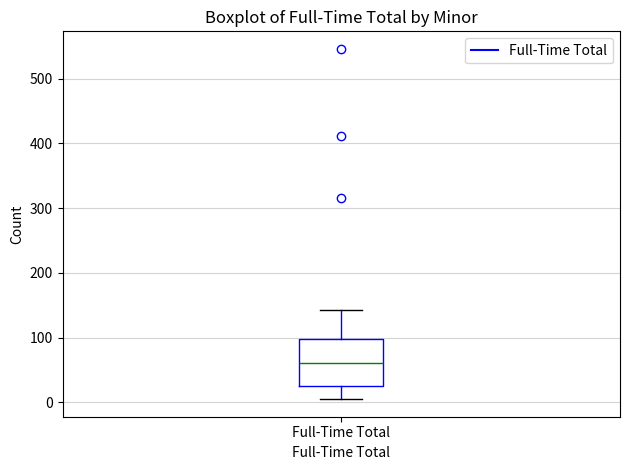

Transcribe this box plot: give where the median line is, the range the box spans, and where the two whiskers end, as read against the y-axis. The values are not printed on the chart, so give them approximately, as read against the axis.

median 60, box 20 to 100, whiskers 10 to 140